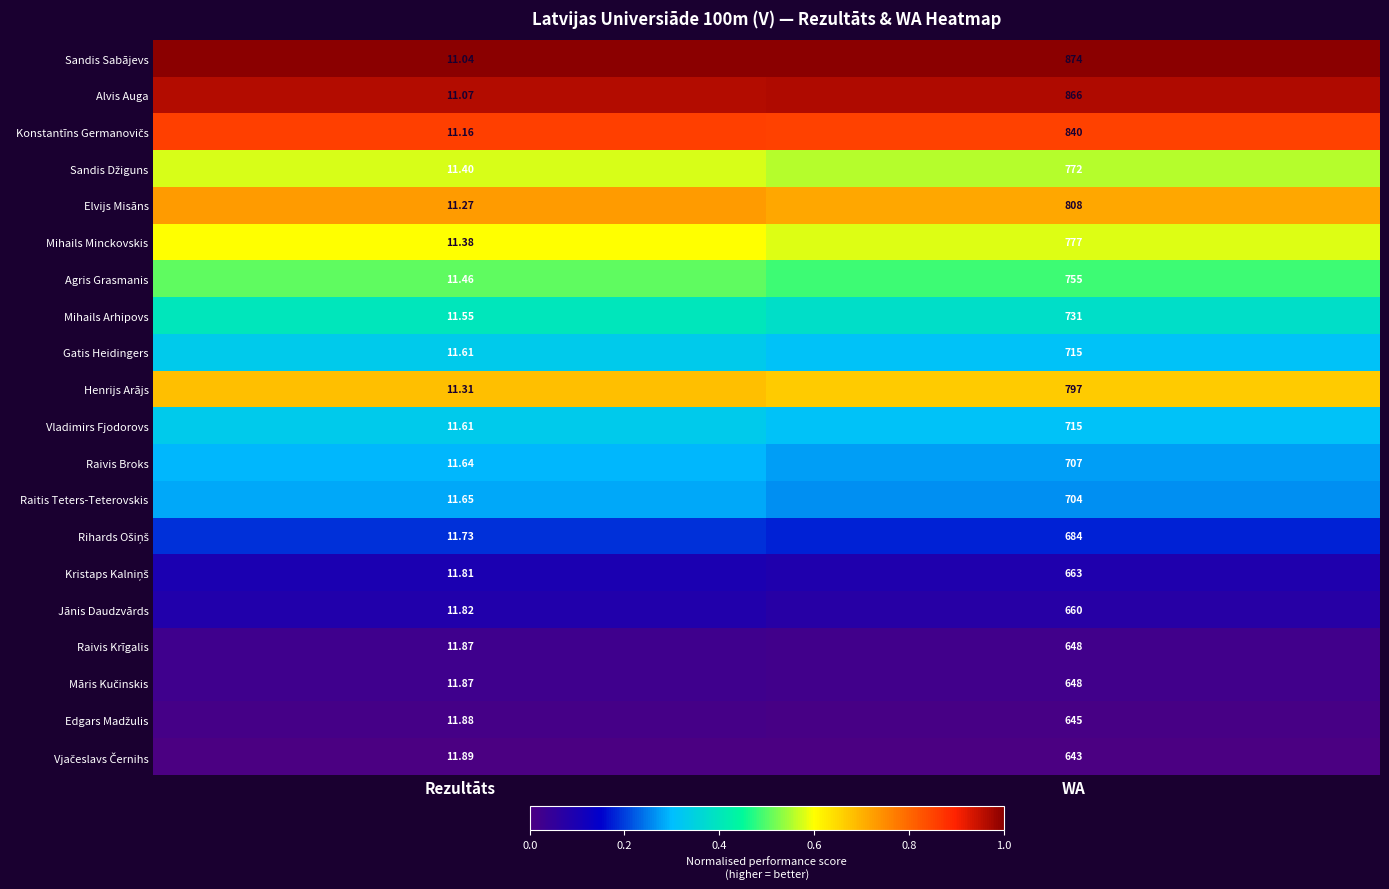

Which series has the largest total across all categories?

Sandis Sabājevs